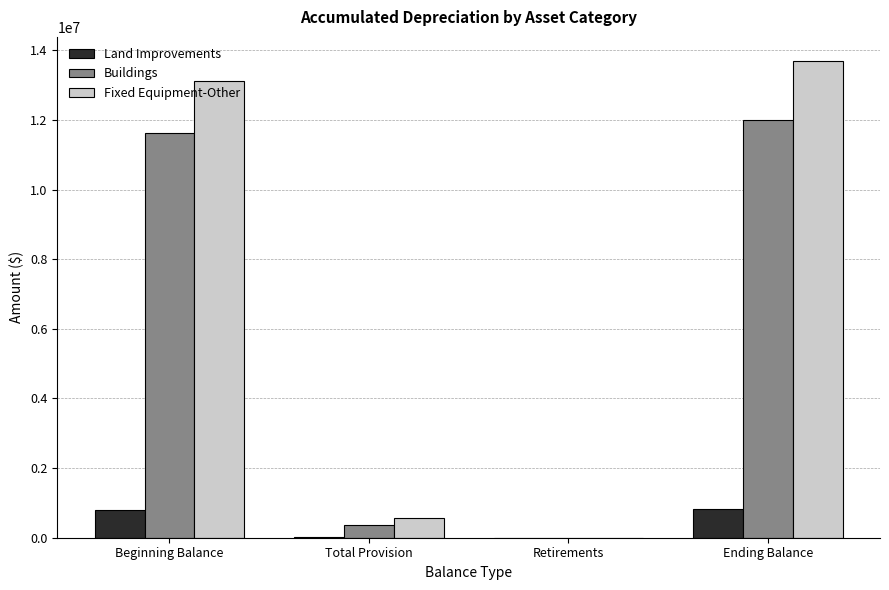

Is it true that Fixed Equipment-Other equals 13125793 at Beginning Balance?

True